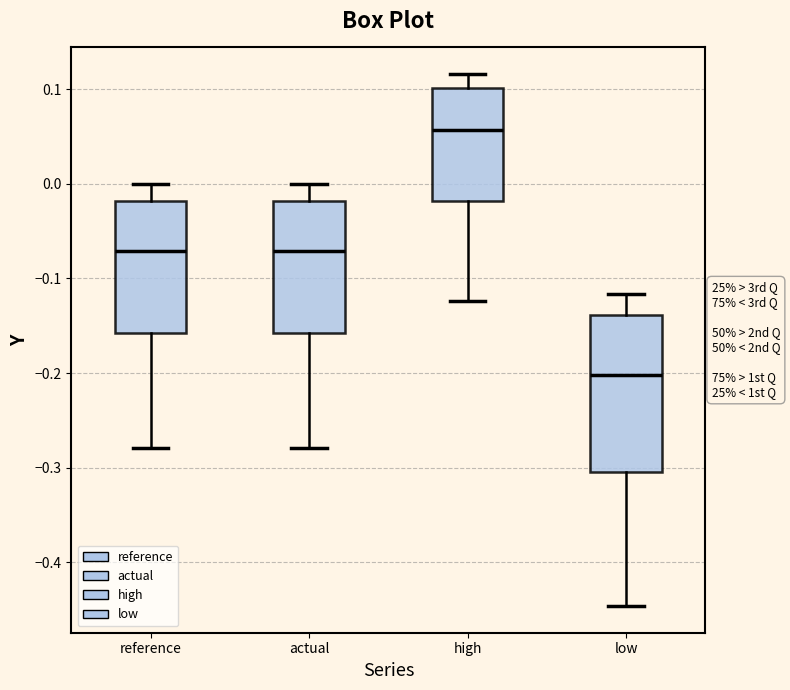

Comparing the boxes themselves (not the whiskers), which one is the tallest?

low